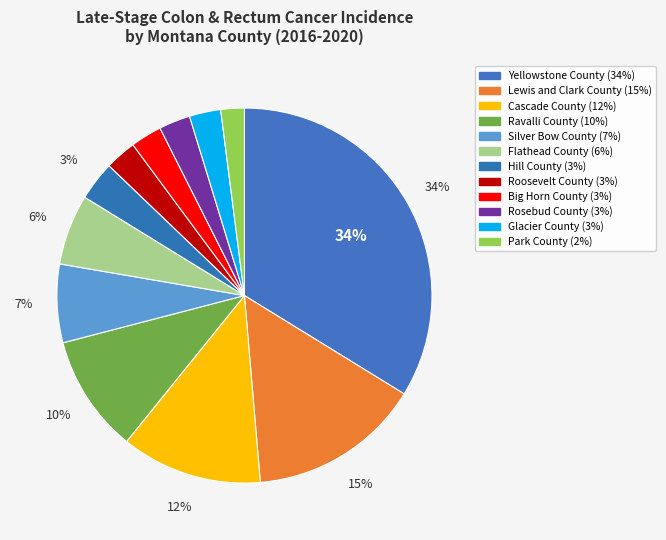

What percentage do Flathead County and Ravalli County together represent?

16.2%